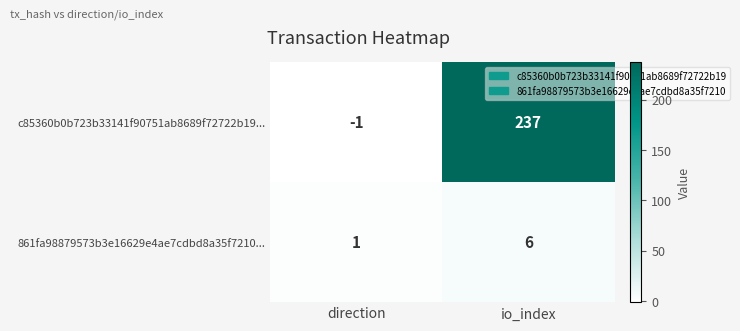

What is the sum of all 861fa98879573b3e16629e4ae7cdbd8a35f7210... values?

7